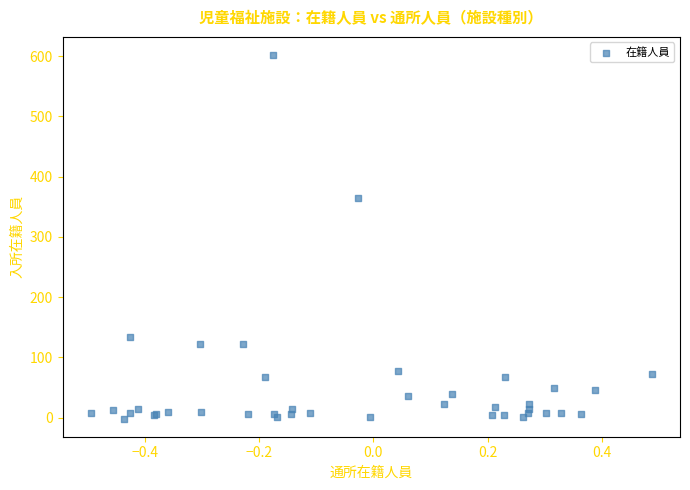

What Y value in the scatter plot is closest to 300?

365.0